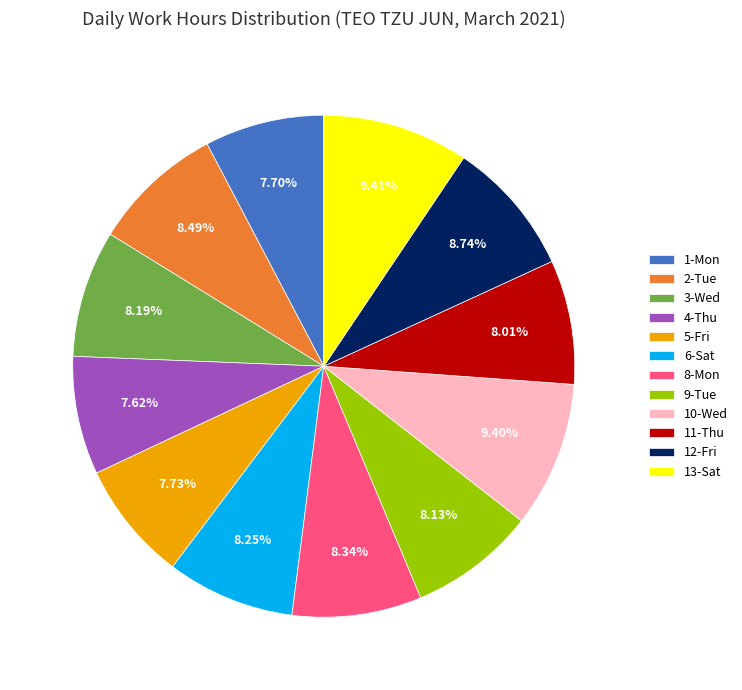

To the nearest percent, what is the average slice percentage?

8%